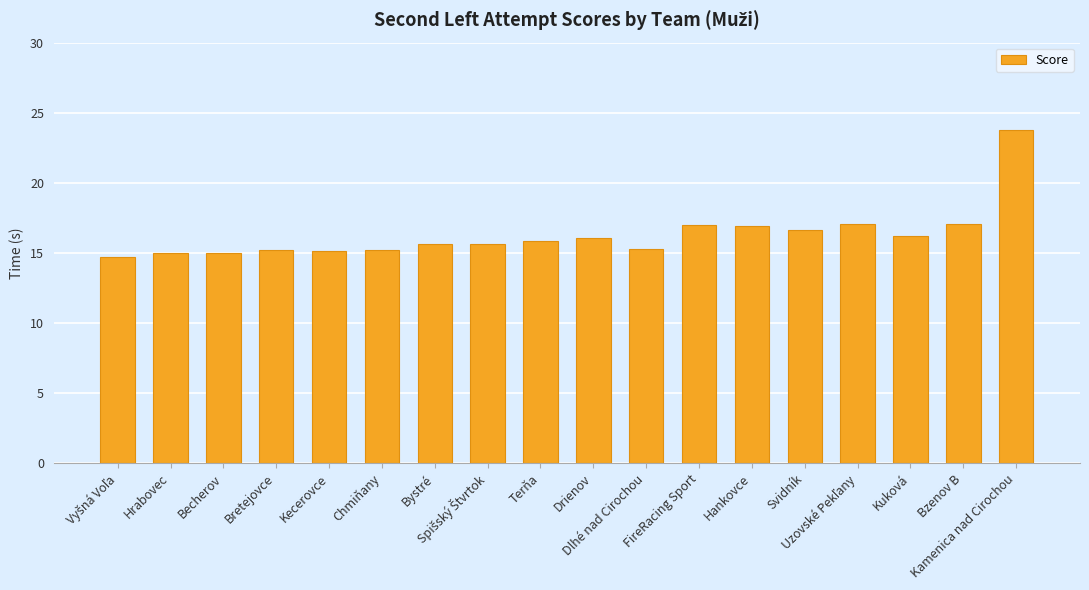

What is the sum of all values?

293.1